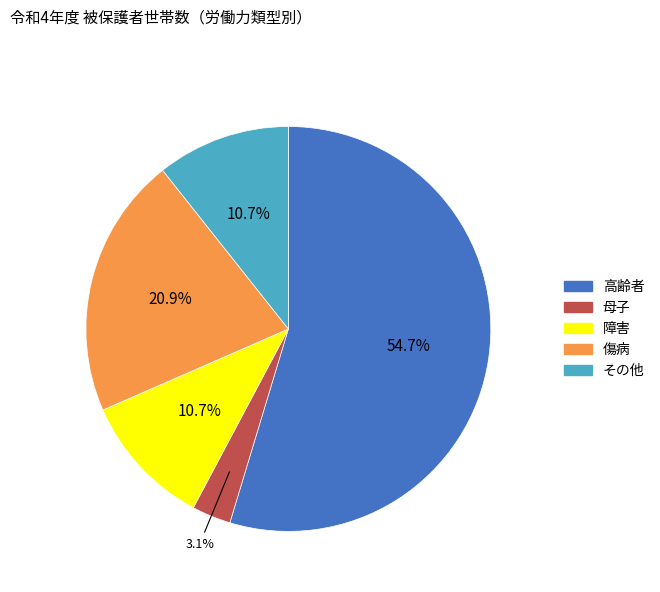

To the nearest percent, what is the difference between the largest and smallest slice percentages?

52%